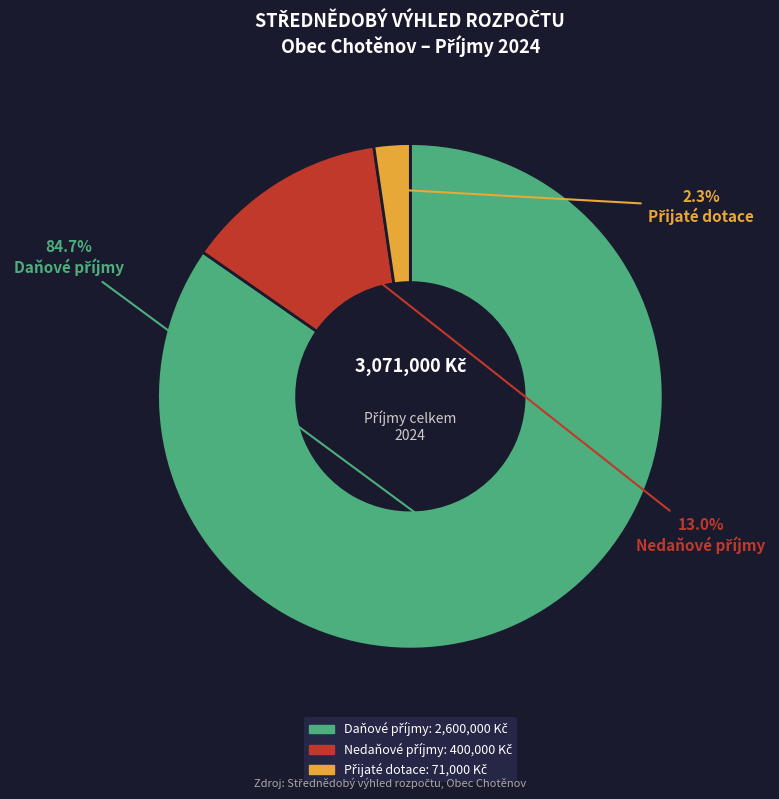

Is there any slice that represents more than half of the pie?

Yes